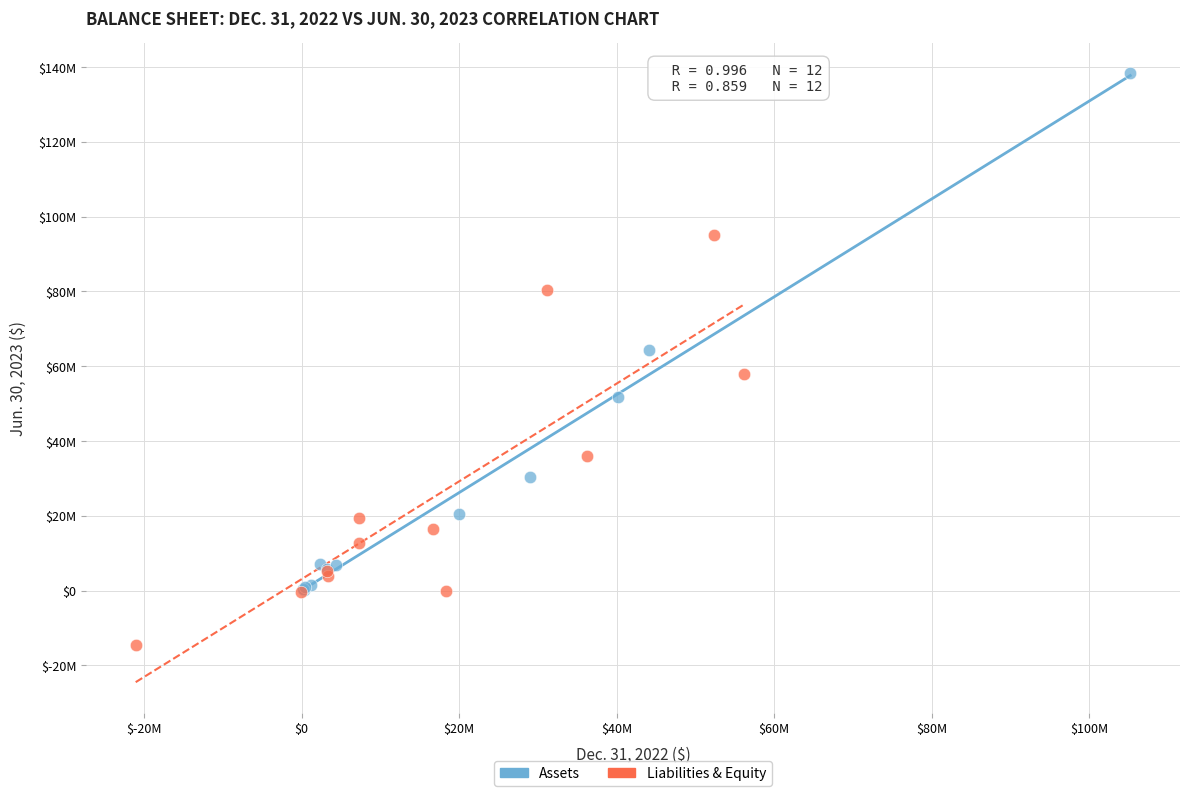

What are all the series names shown in the legend?

Assets, Liabilities & Equity